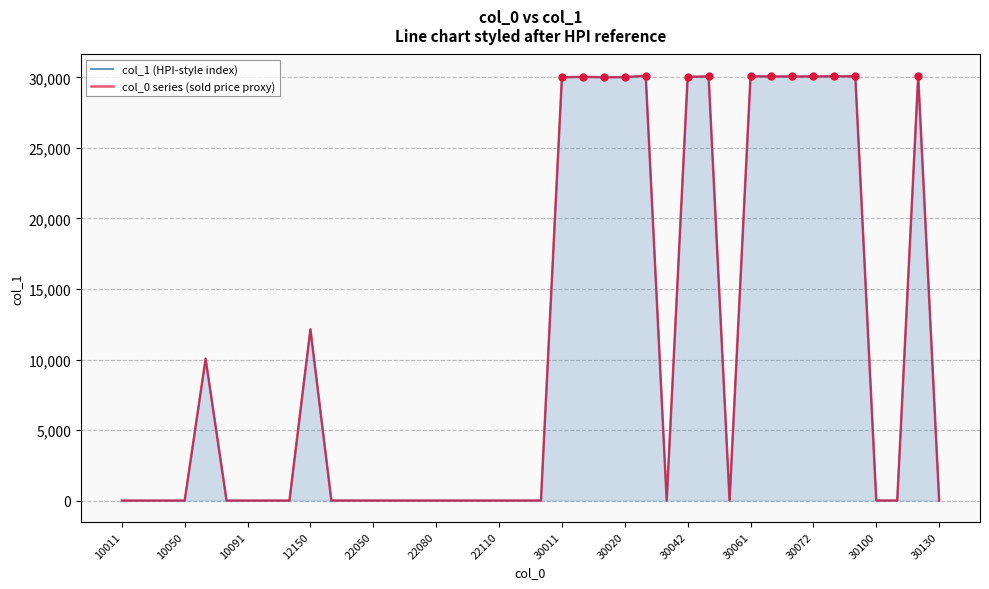

True or false: col_0 series (sold price proxy) has a value of 19793 at 30020.

False